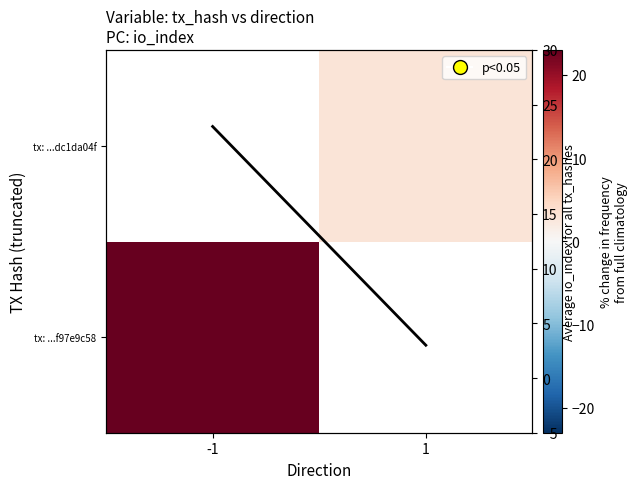

Is the value of Average io_index per direction at -1 greater than the value of tx: ...dc1da04f at -1?

Yes